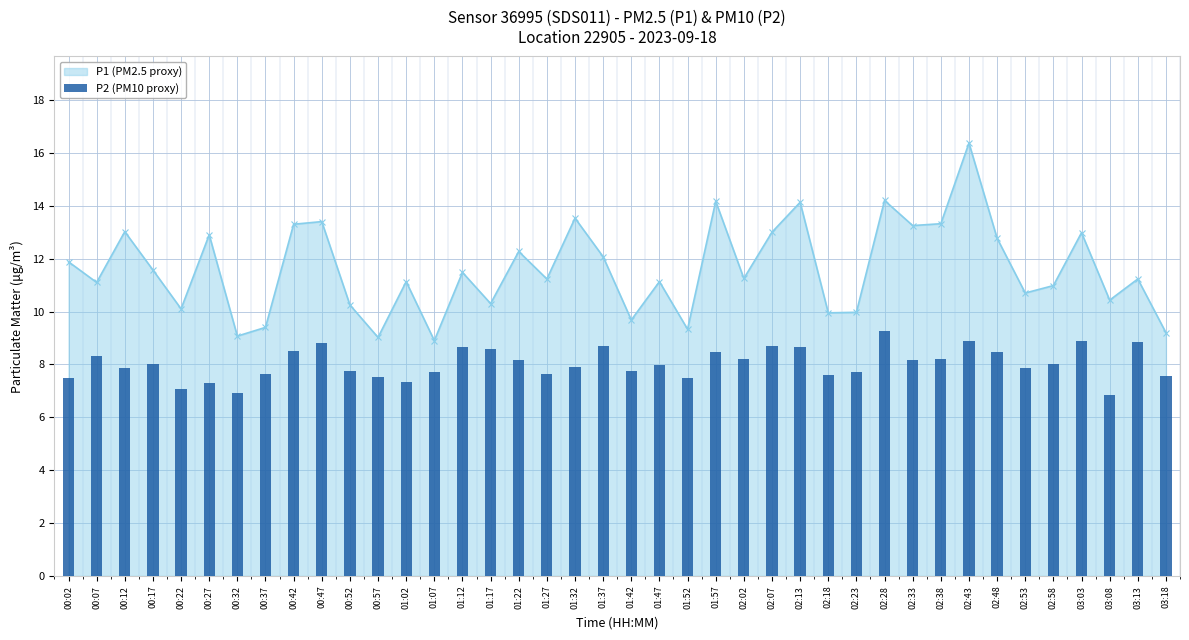

Which series has the largest range (max minus min)?

P1 (PM2.5 proxy)